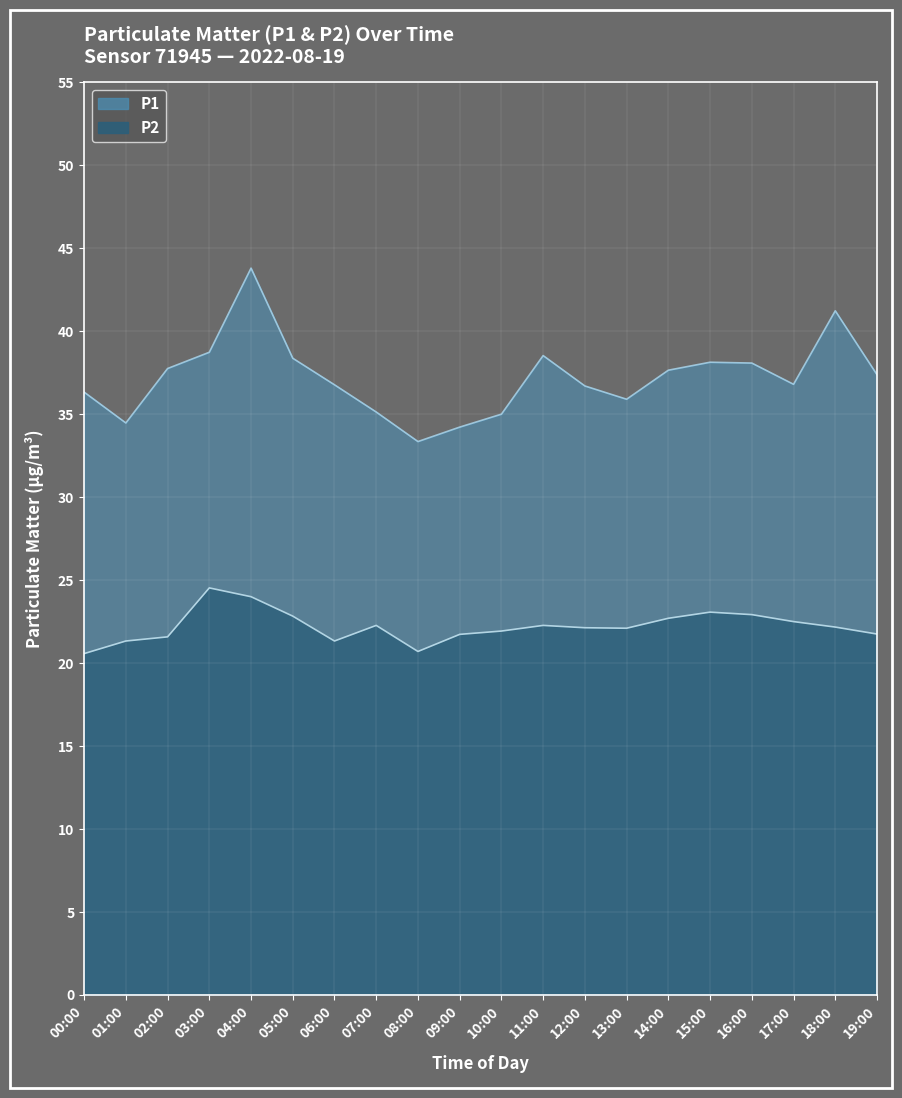

How many series are shown in this chart?

2